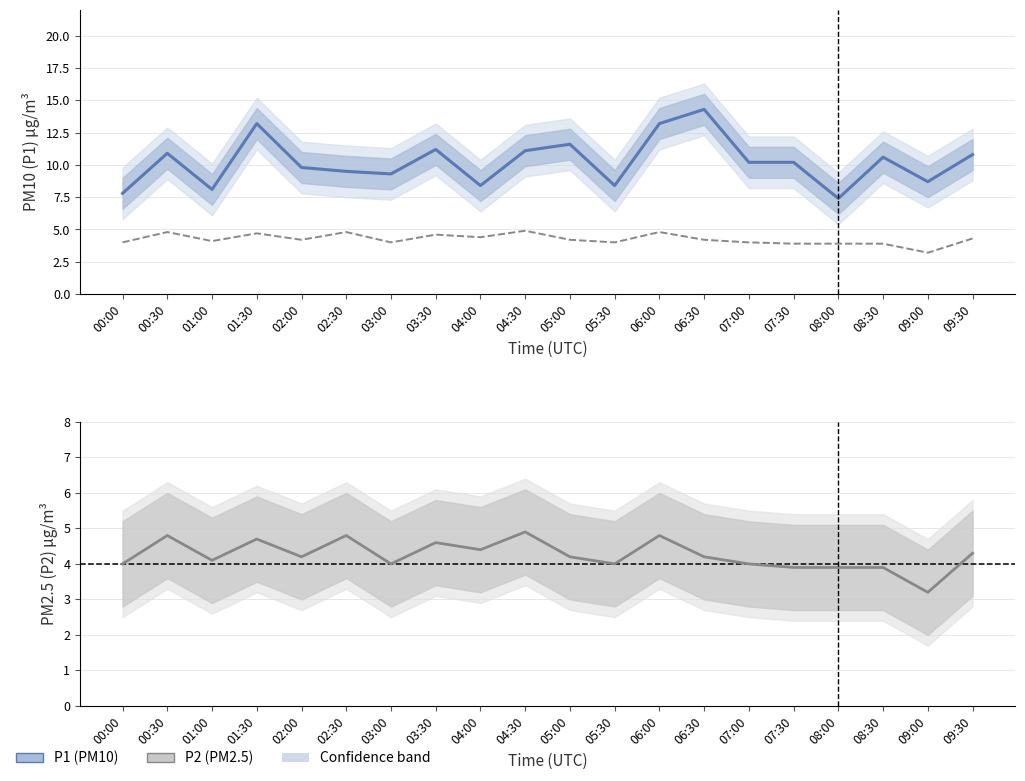

How many interior local valleys does the P1 (PM10) series have?

6